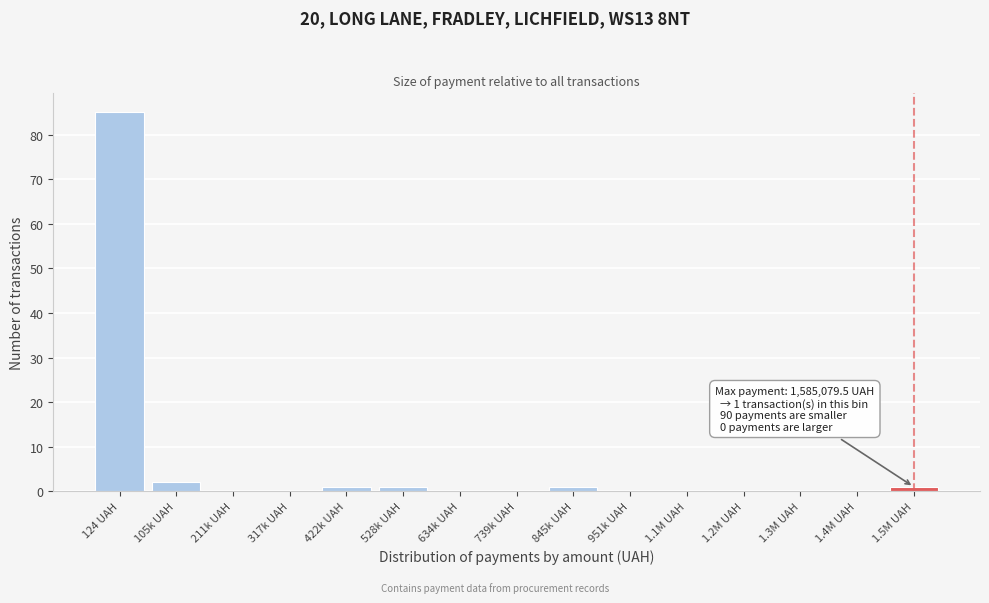

Reading left to right, list all the values displayed in this chart.

124 UAH=85	105k UAH=2	211k UAH=0	317k UAH=0	422k UAH=1	528k UAH=1	634k UAH=0	739k UAH=0	845k UAH=1	951k UAH=0	1.1M UAH=0	1.2M UAH=0	1.3M UAH=0	1.4M UAH=0	1.5M UAH=1